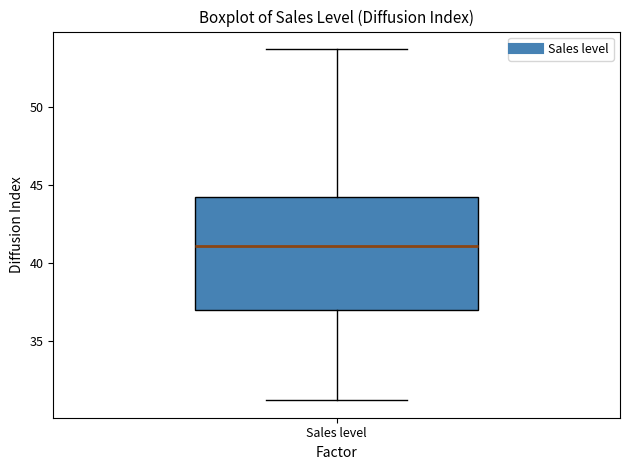

Where does the upper whisker of the box for Sales level end on the y-axis? The values are not printed on the chart, so give them approximately, as read against the axis.

53.5